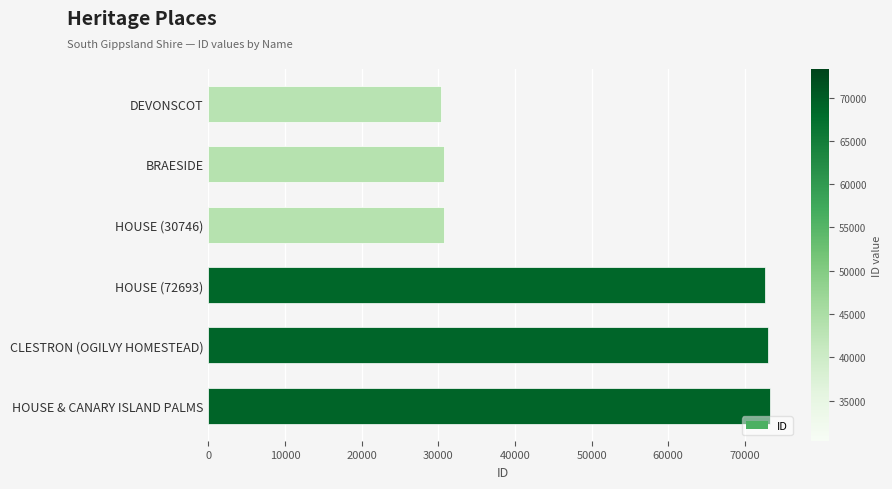

What is the smallest value displayed?

30373